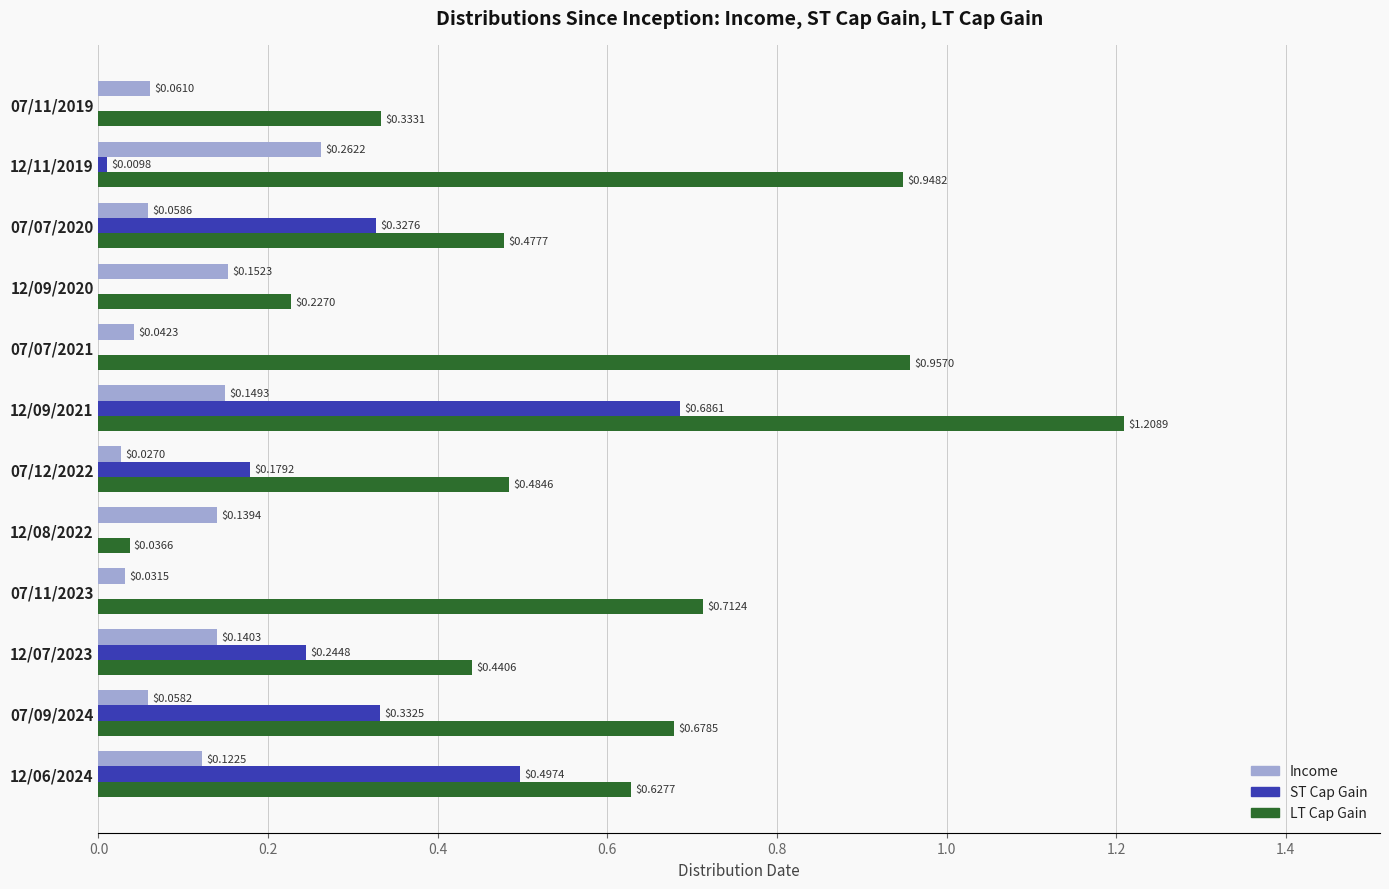

Which series has the largest range (max minus min)?

LT Cap Gain